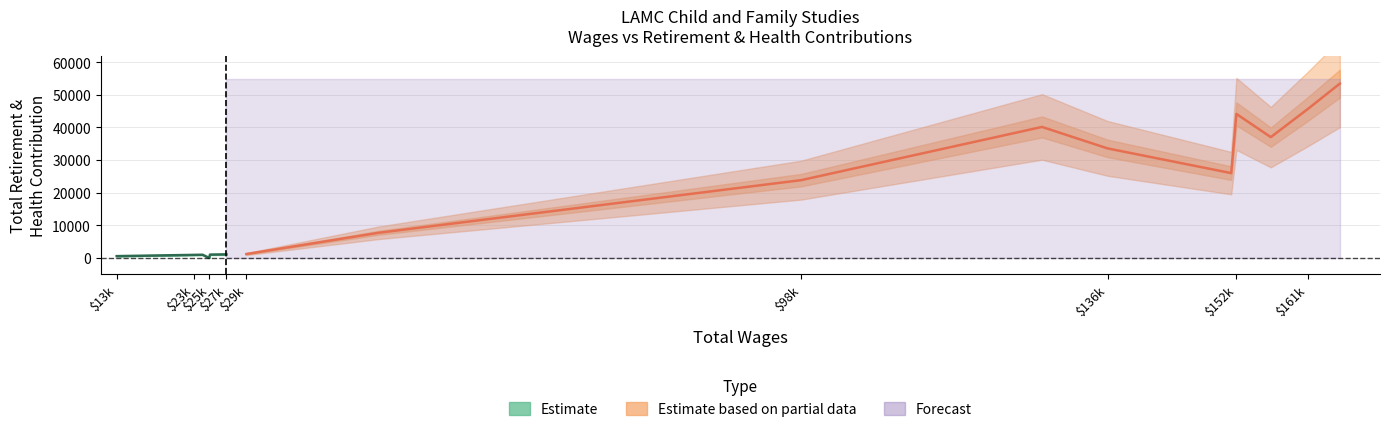

Is this an area chart (filled region under the line)?

No